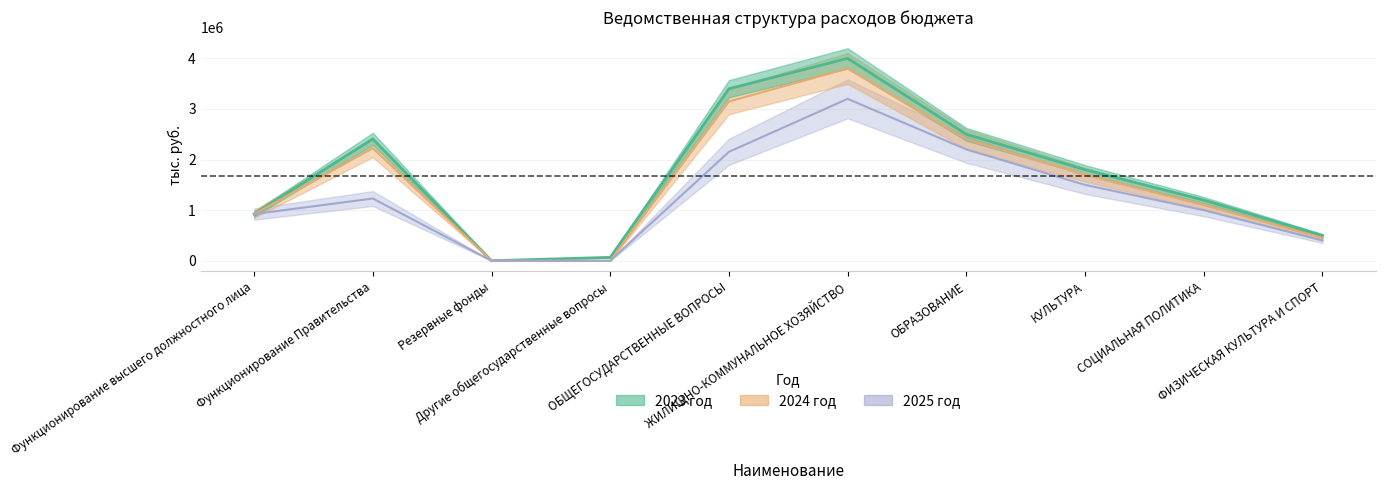

How many values in 2025 год are above zero?

8